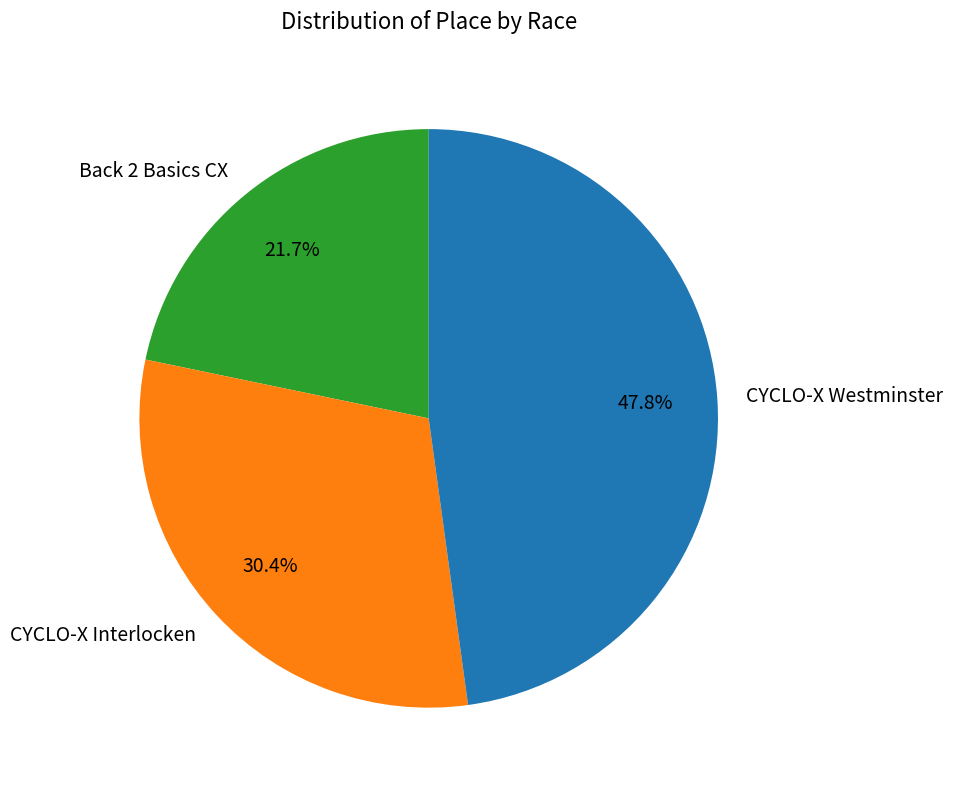

Is there any slice that represents more than half of the pie?

No